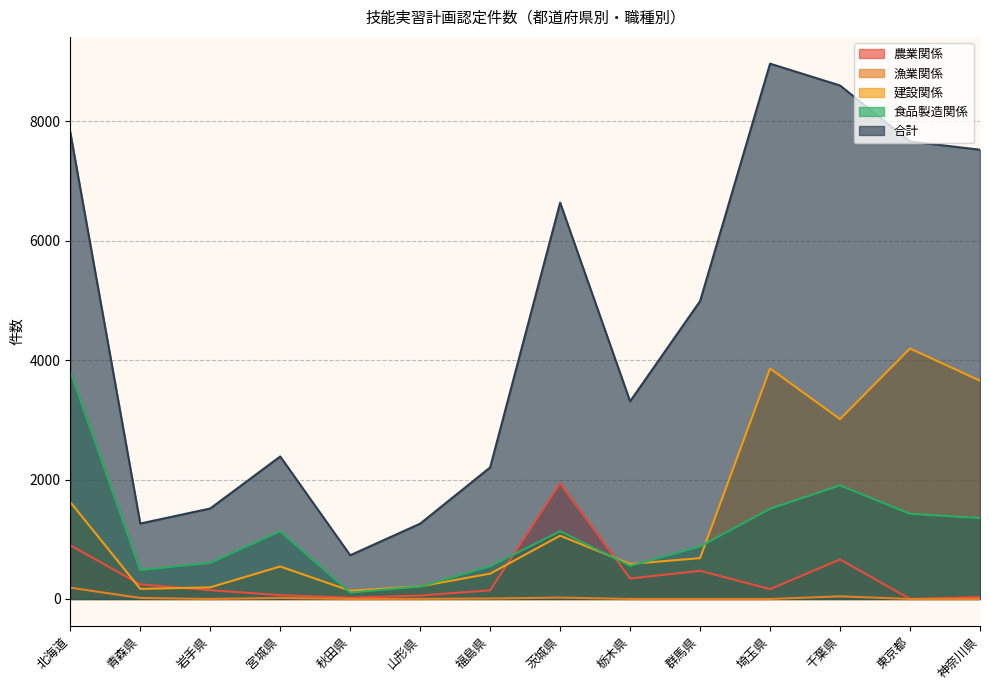

How many categories are shown in the chart?

14